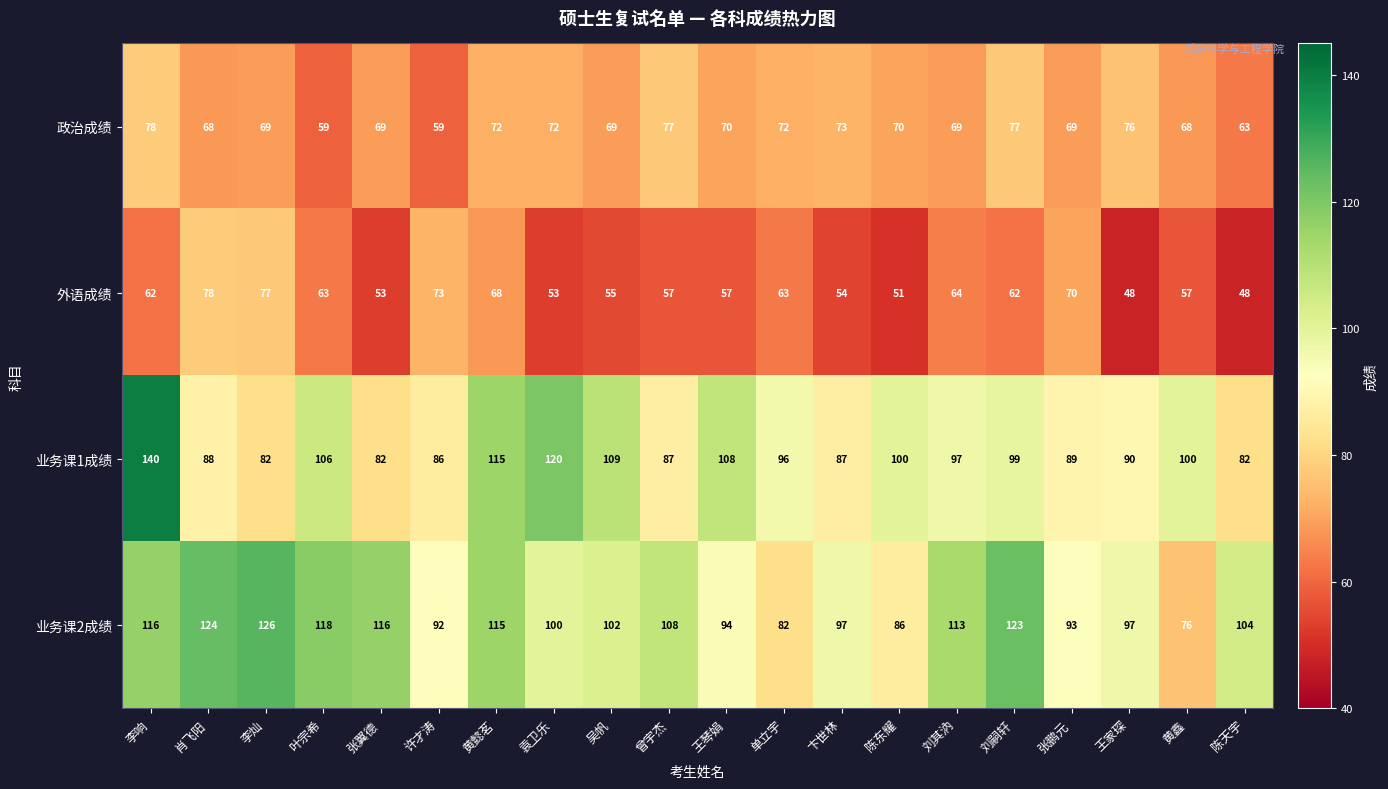

Which series has the widest spread of values?

业务课1成绩